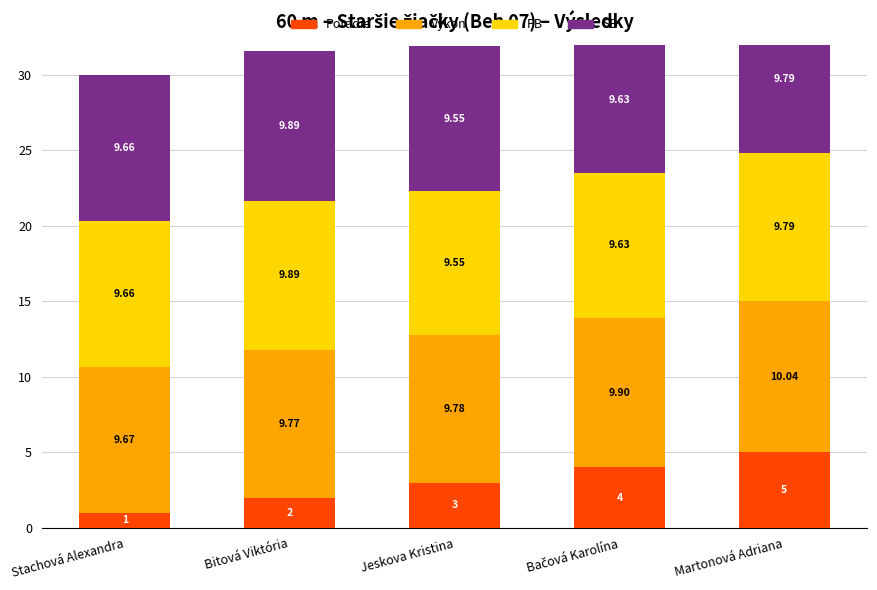

What is the spread (max minus min) of values at Martonová Adriana?

5.0